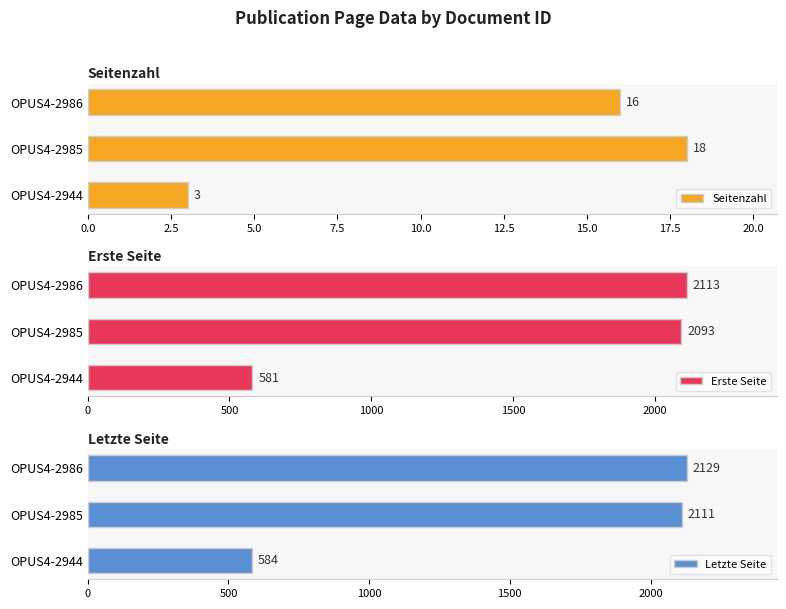

What is the approximate value of Letzte Seite at OPUS4-2985?

2111